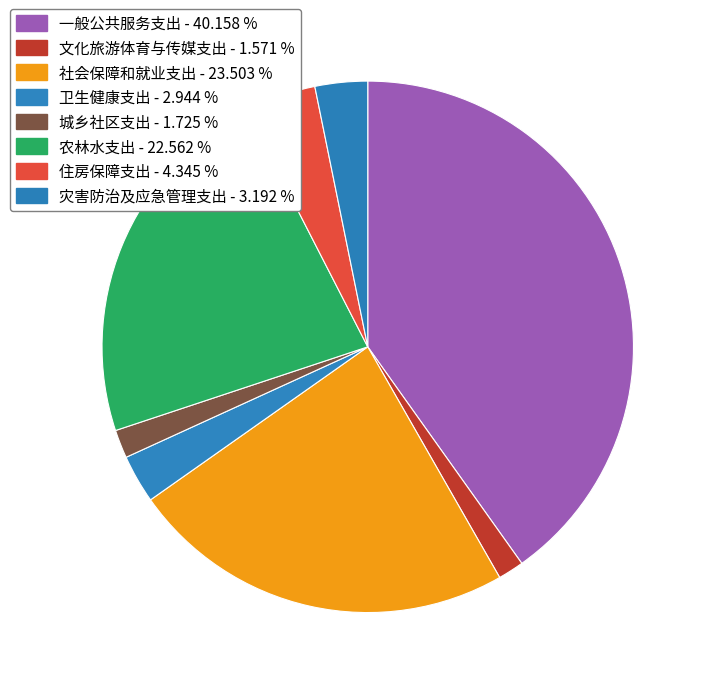

Approximately how many times larger is the value at 灾害防治及应急管理支出 compared to 文化旅游体育与传媒支出?

2.0